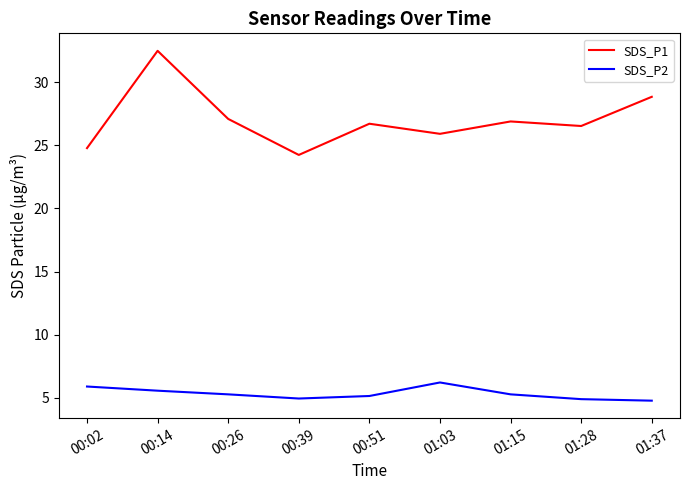

True or false: SDS_P2 and SDS_P1 intersect in this chart.

False